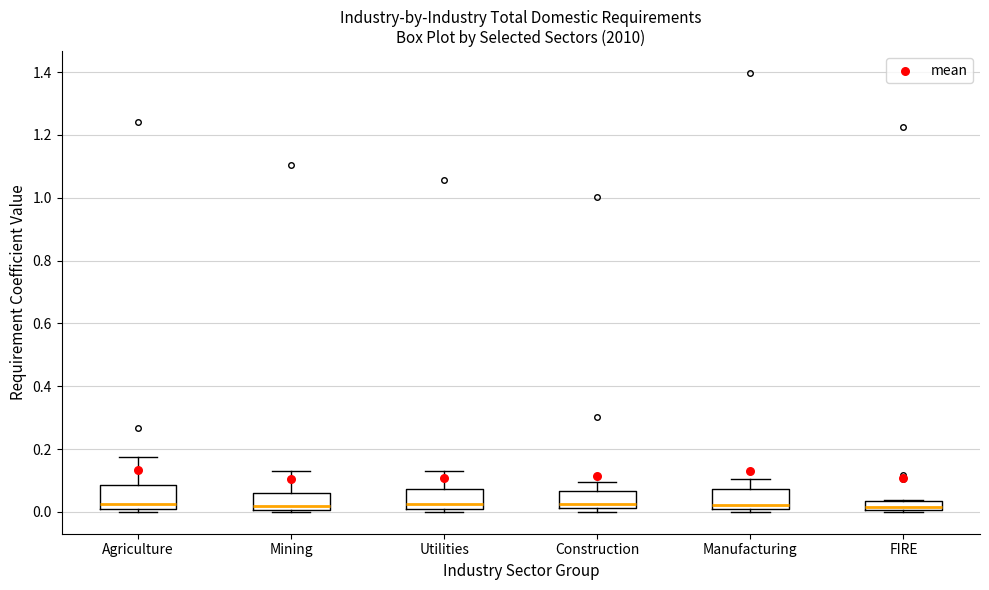

Where is the upper edge of the box for Agriculture on the y-axis? The values are not printed on the chart, so give them approximately, as read against the axis.

0.08